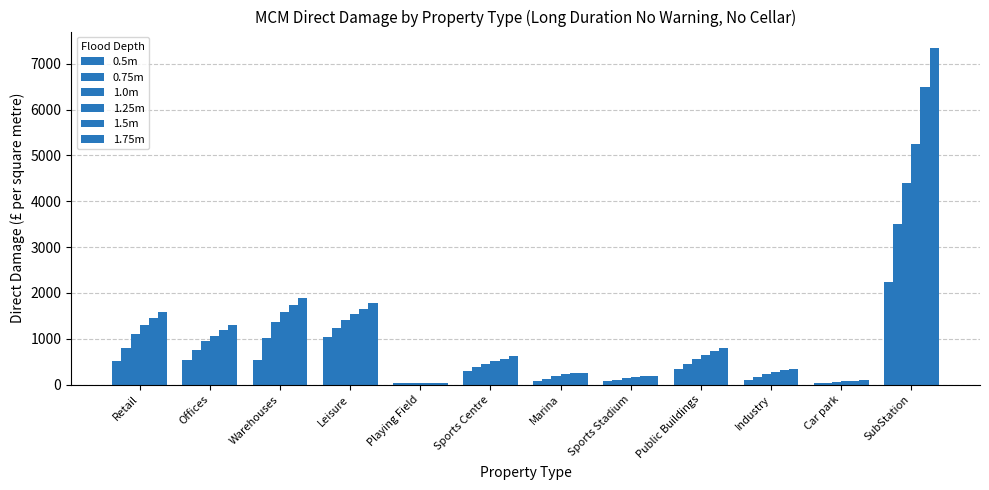

Where is 0.5m nearest to the value 1136?

Leisure